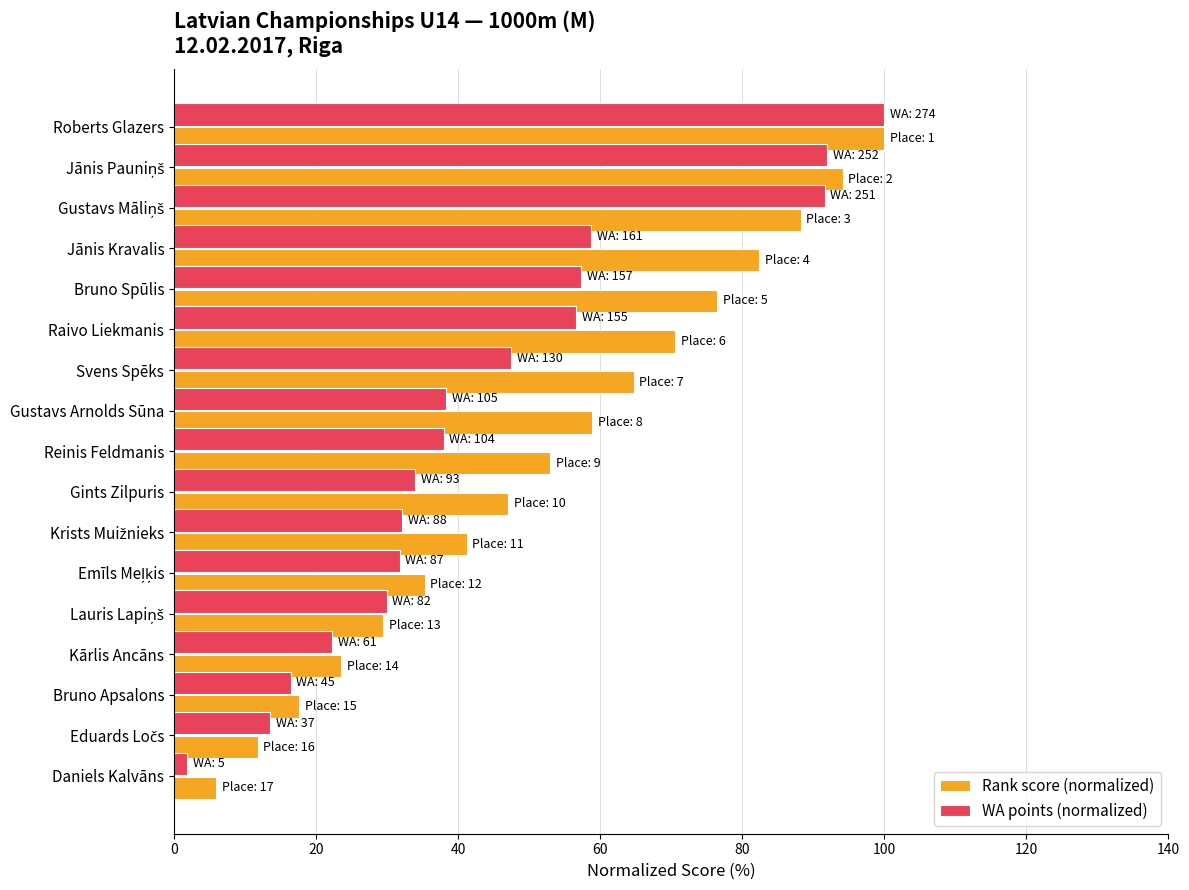

True or false: WA points (normalized) has a value of 33.9 at Gints Zilpuris.

True